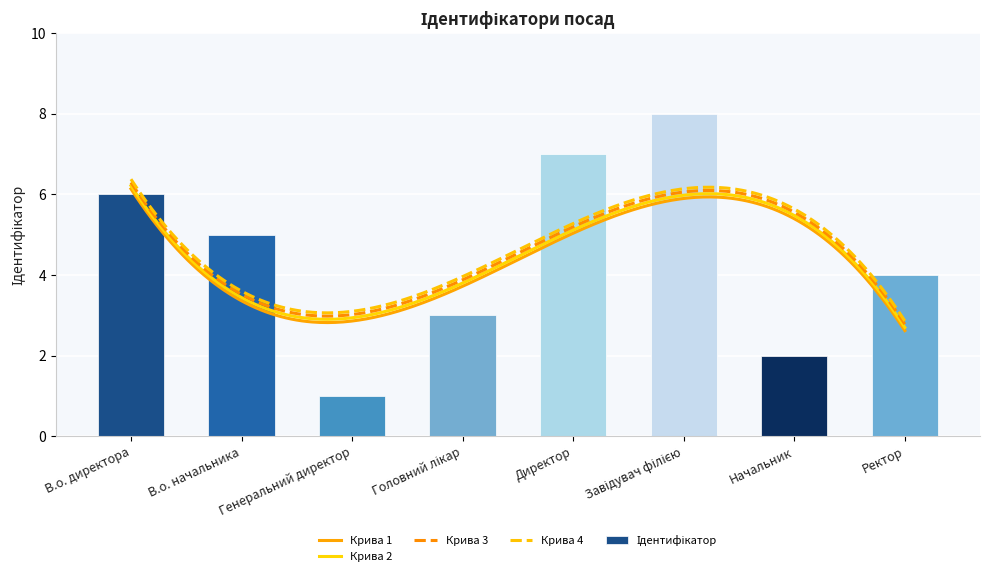

At which label is the value closest to 4?

Ректор